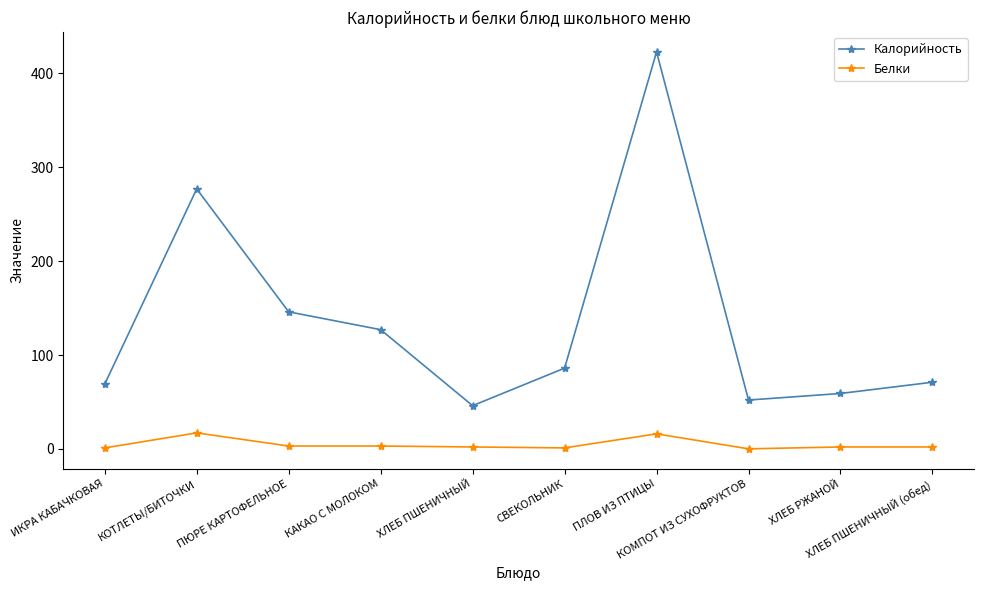

What are all the series names shown in the legend?

Калорийность, Белки